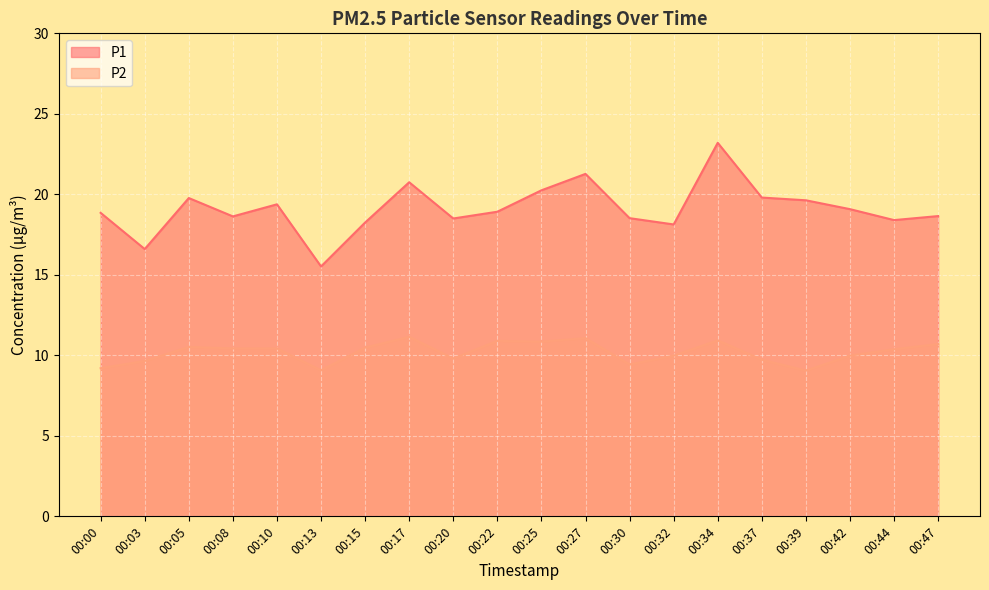

True or false: P2 and P1 intersect in this chart.

False